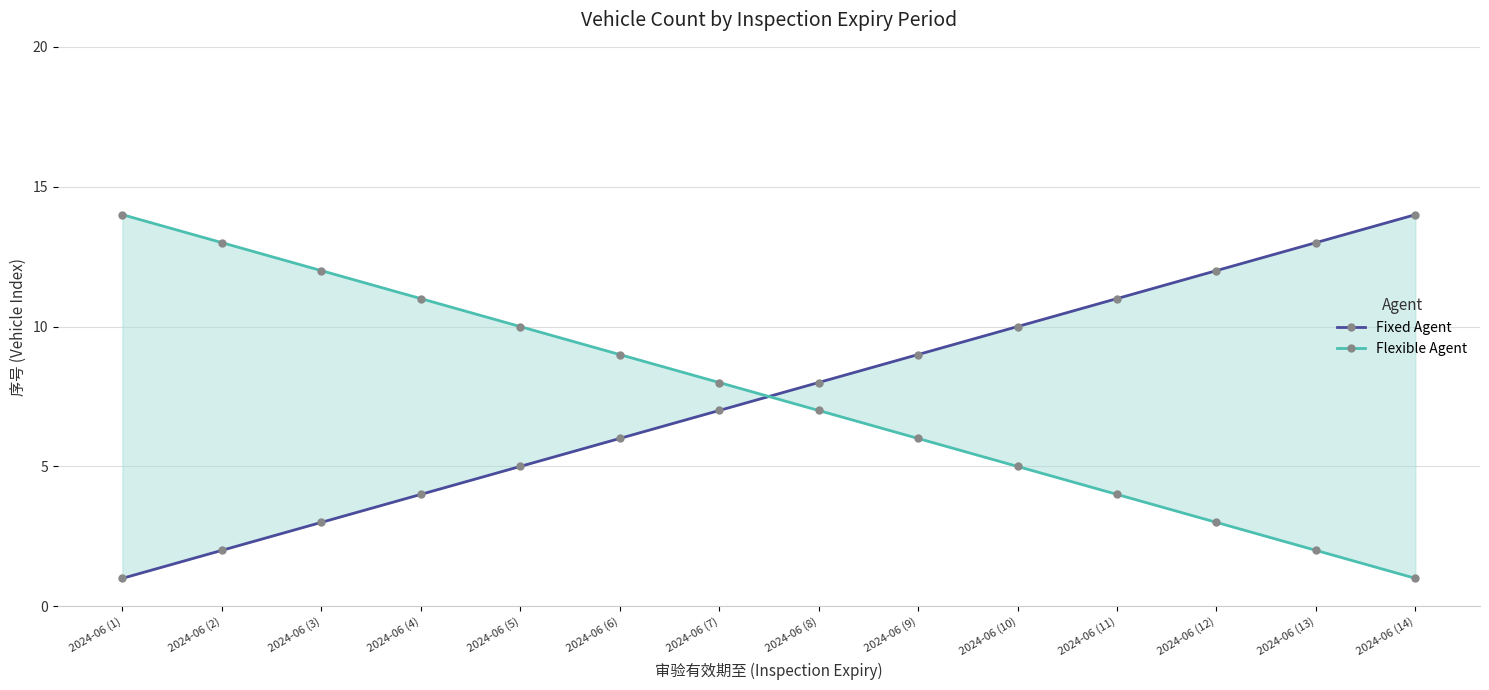

What is the label of the 11th point from the left?

2024-06 (11)